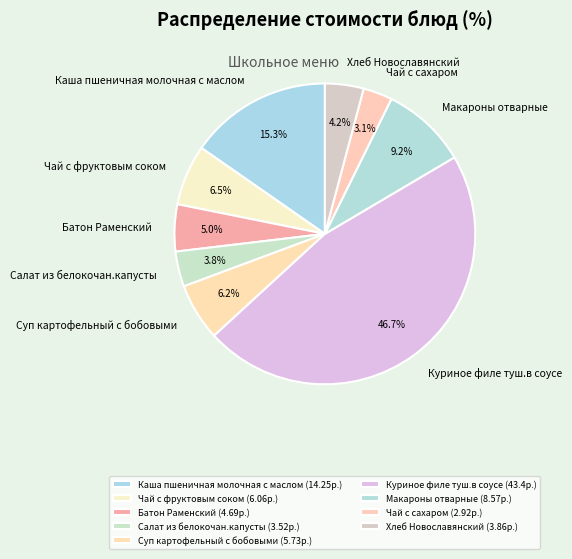

Is Чай с сахаром the majority of the pie?

No